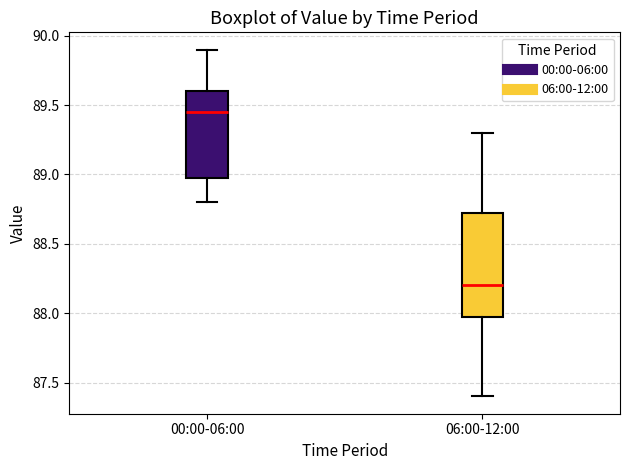

Which box has the highest median line?

00:00-06:00